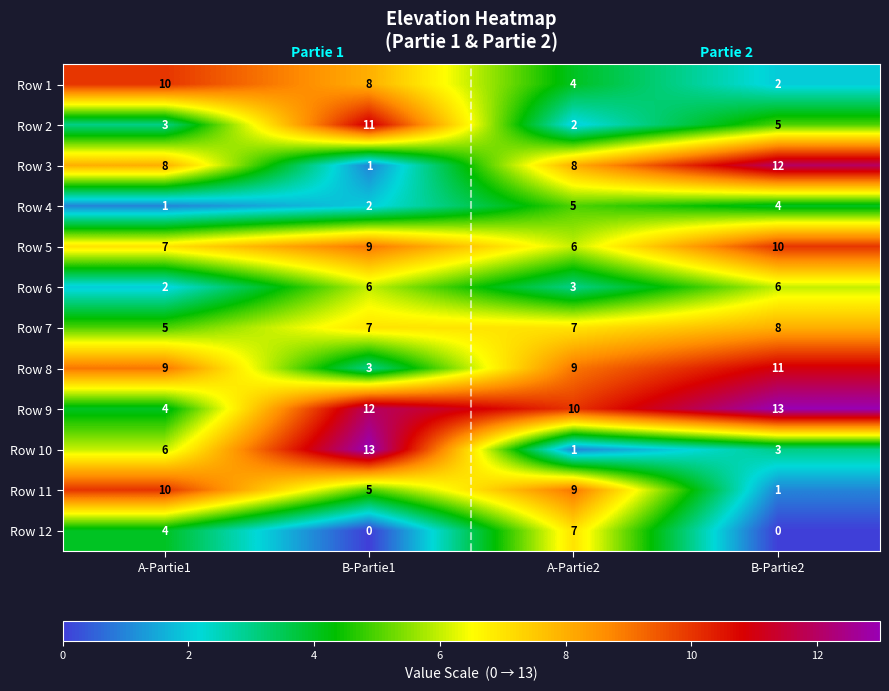

What is the sum of all Row 11 values?

25